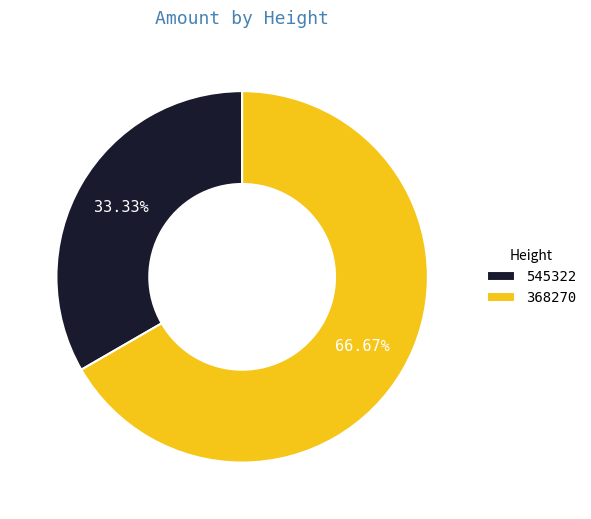

Which category has the biggest portion of the pie?

368270